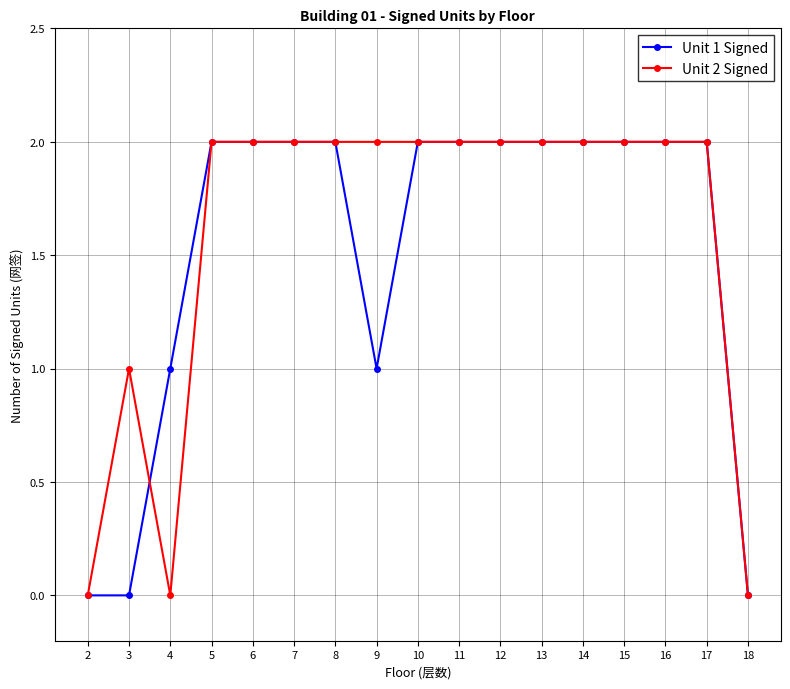

Is this an area chart (filled region under the line)?

No